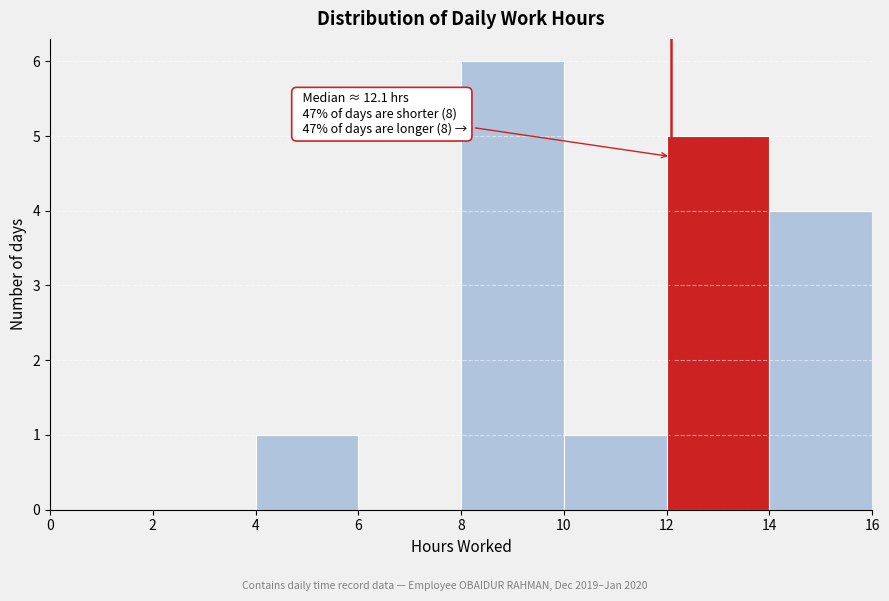

Over which range of the x-axis is the bar tallest?

8 to 10